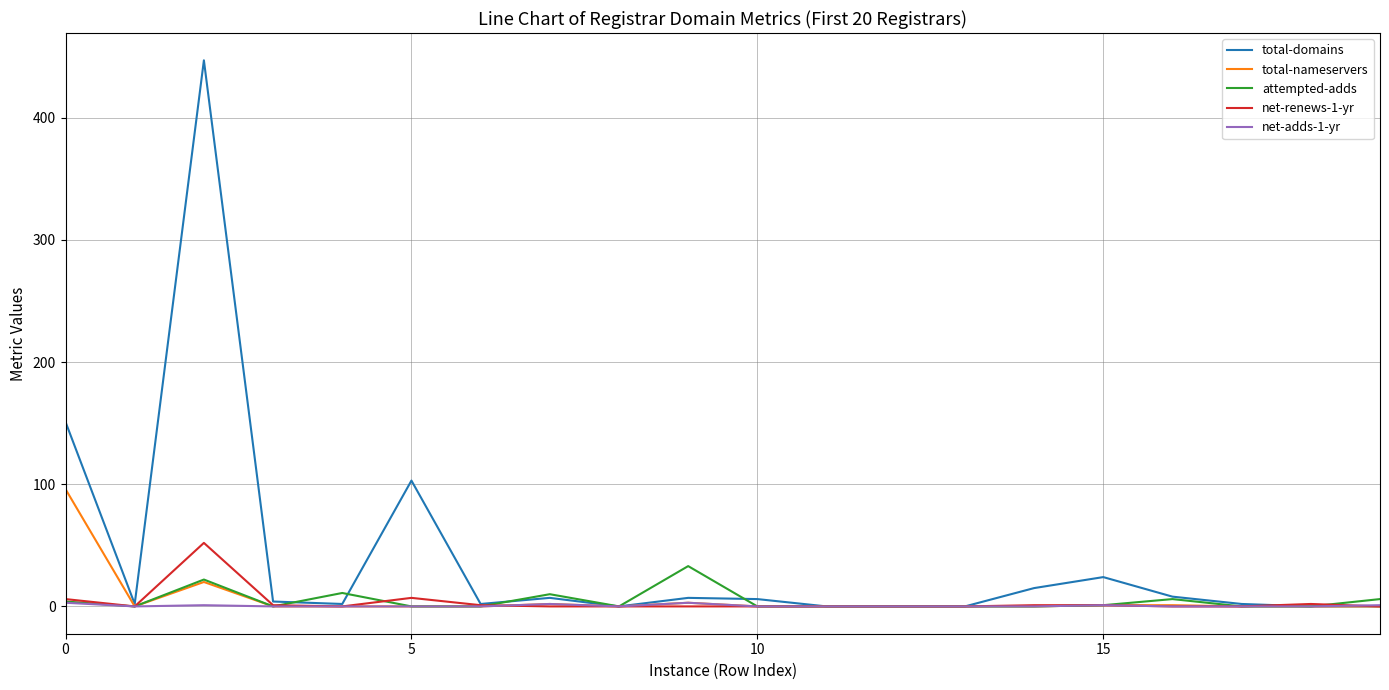

What is the greatest value displayed?

447